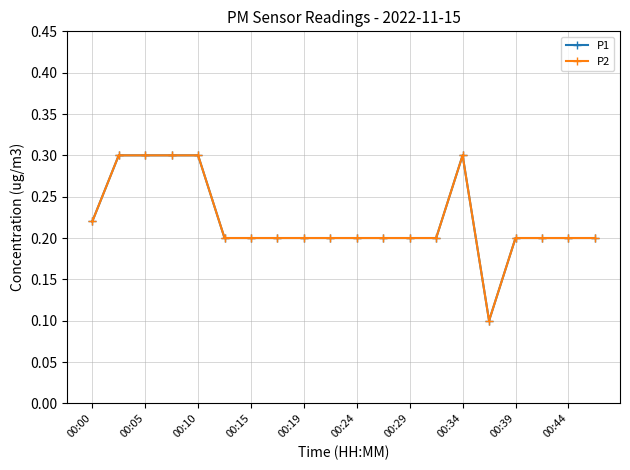

What is the value of the P1 point at the 7th from the left?

0.2